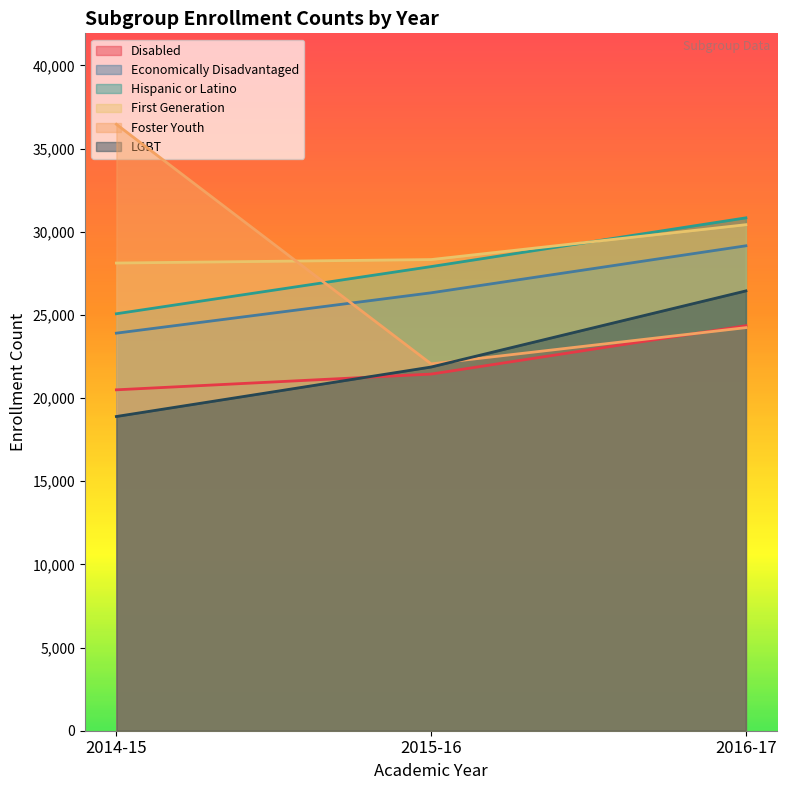

Rank the series by their maximum value, from lowest to highest.

Disabled, LGBT, Economically Disadvantaged, First Generation, Hispanic or Latino, Foster Youth